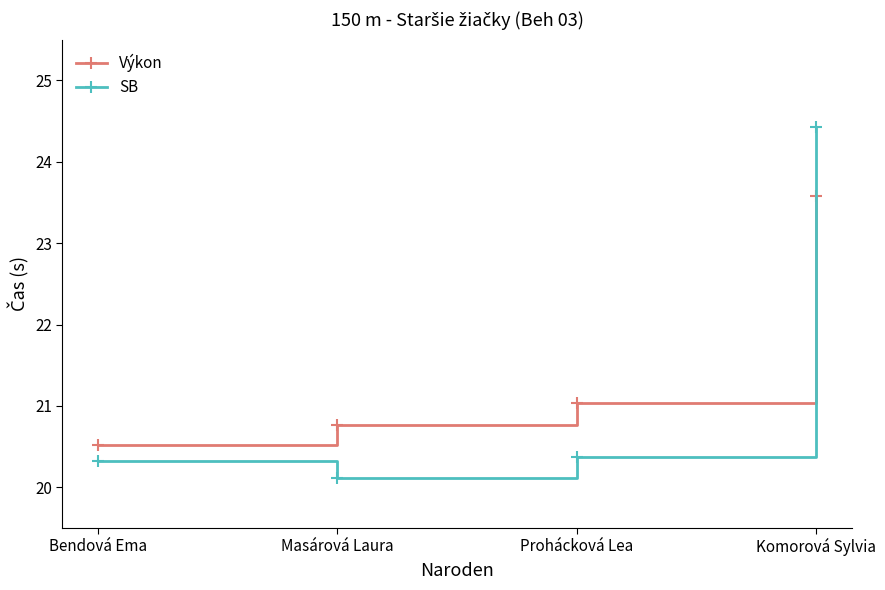

Which series ends up on top after the final intersection of SB and Výkon?

SB